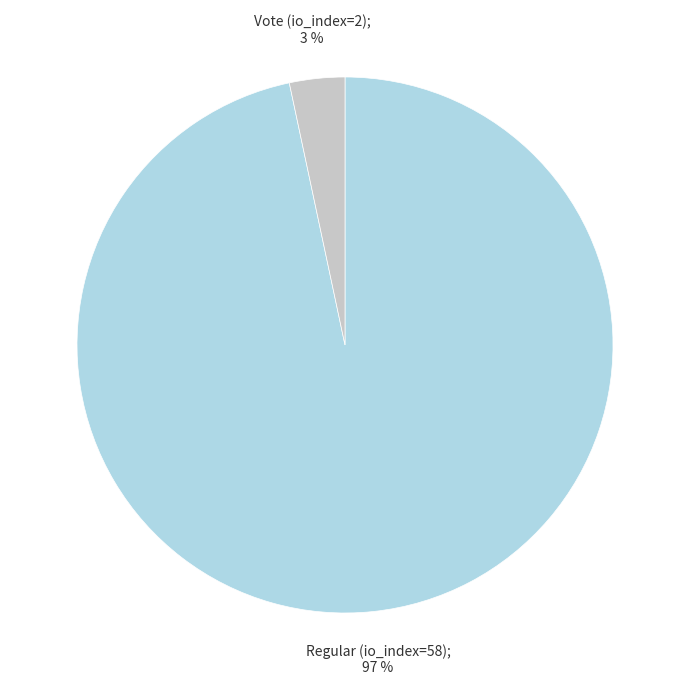

How many slices are in this pie chart?

2